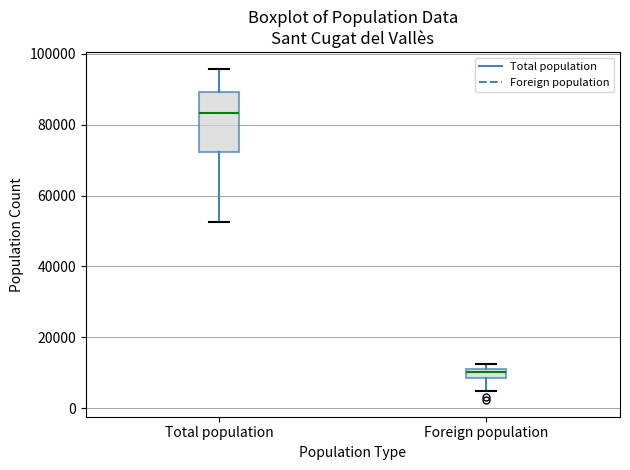

Which box is the tallest, from its lower edge to its upper edge?

Total population